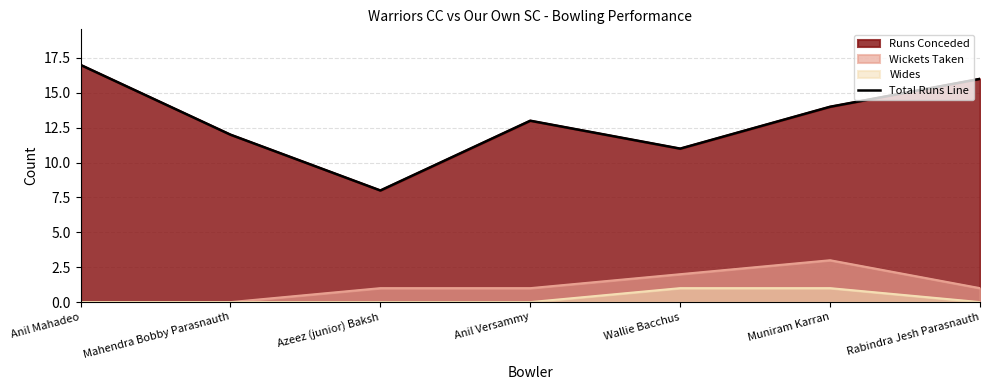

How many lines are shown in the chart?

1